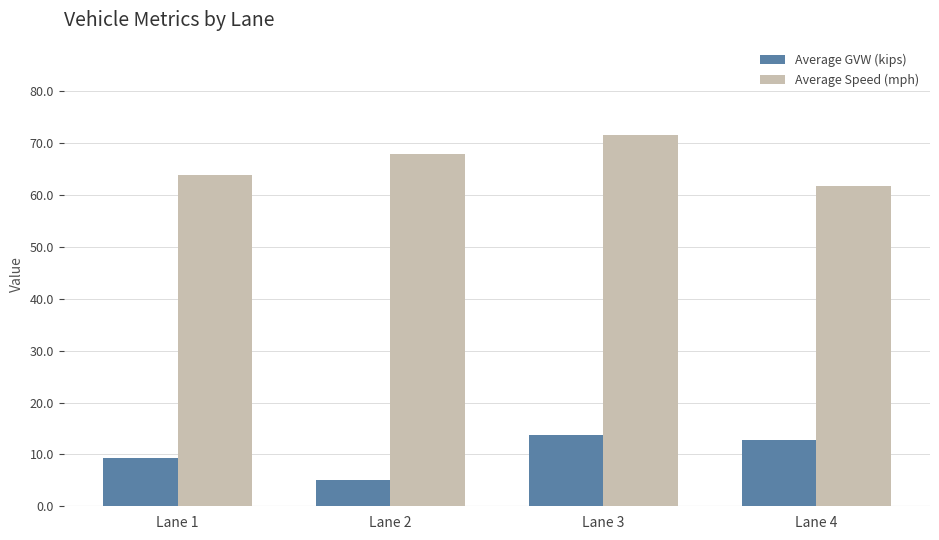

What is the value of the Average Speed (mph) bar at the 4th from the left?

61.8